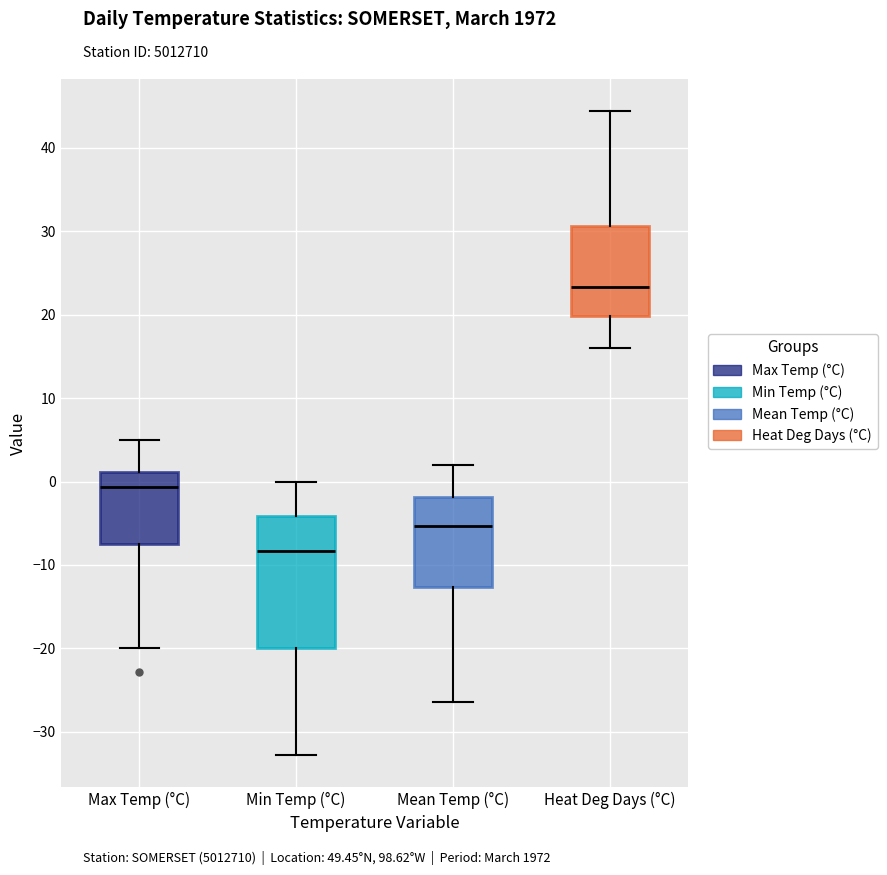

Where does the upper whisker of the box for Min Temp (°C) end on the y-axis? The values are not printed on the chart, so give them approximately, as read against the axis.

0